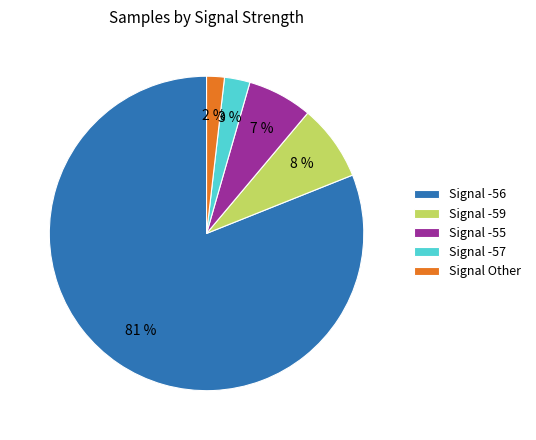

Combined, do Signal -57 and Signal -56 account for over 50%?

Yes